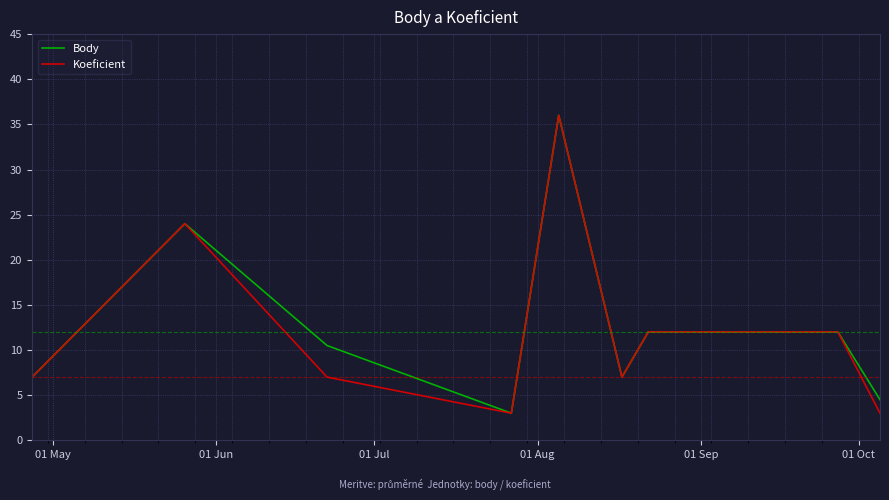

Which series has the largest total across all categories?

Body